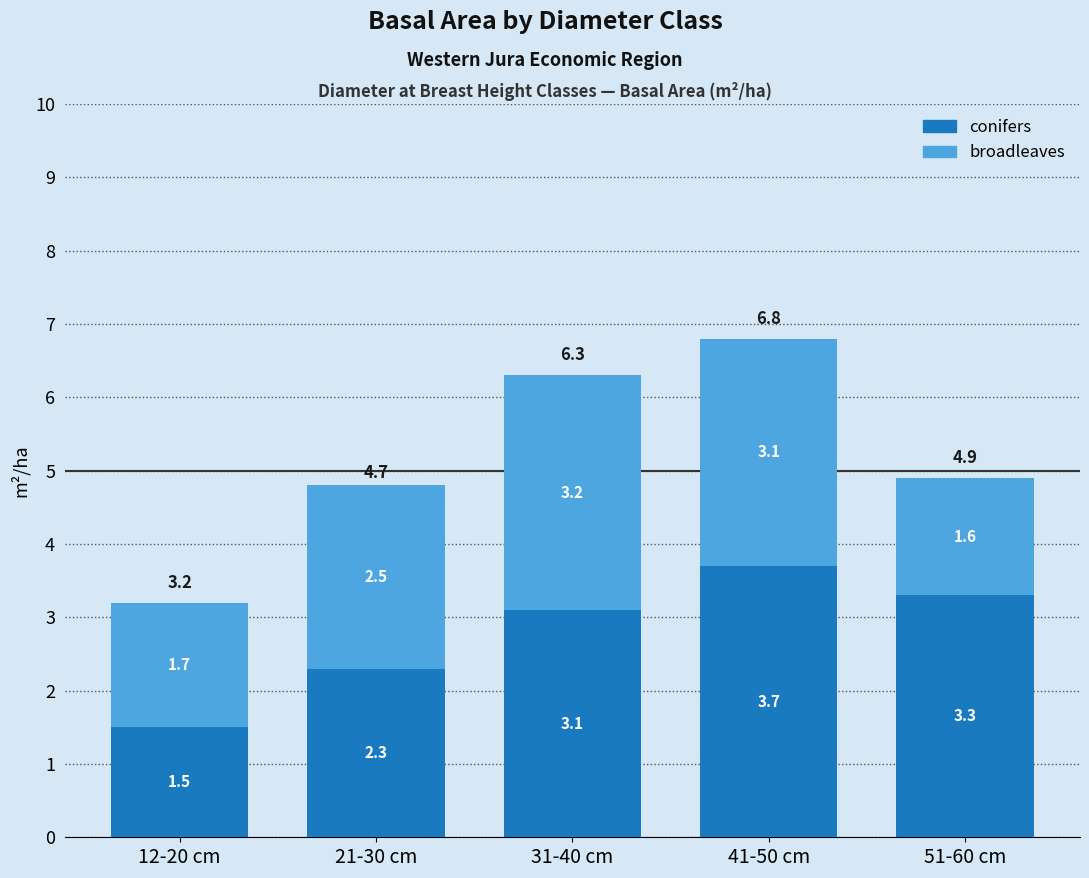

Reading left to right, what are the values for conifers?

1.5	2.3	3.1	3.7	3.3